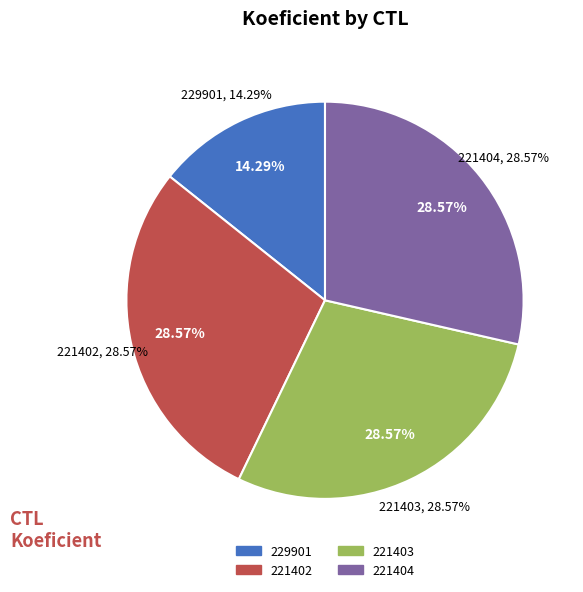

True or false: 221404 accounts for 29% of the total.

True